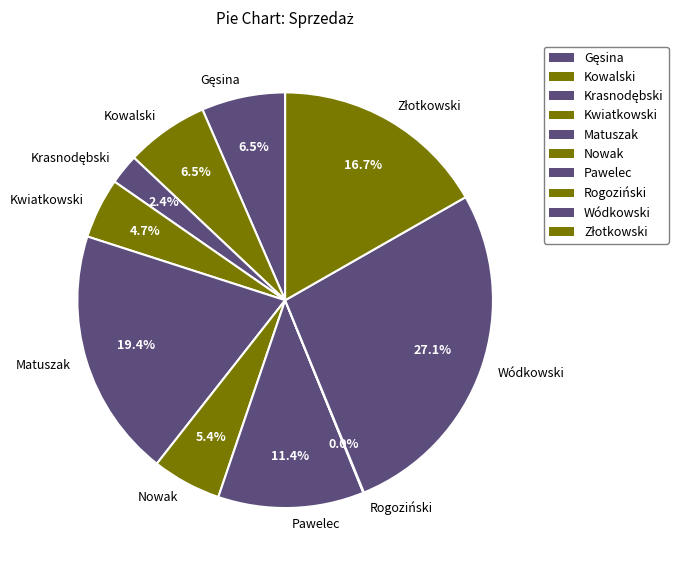

True or false: Kowalski accounts for 13% of the total.

False